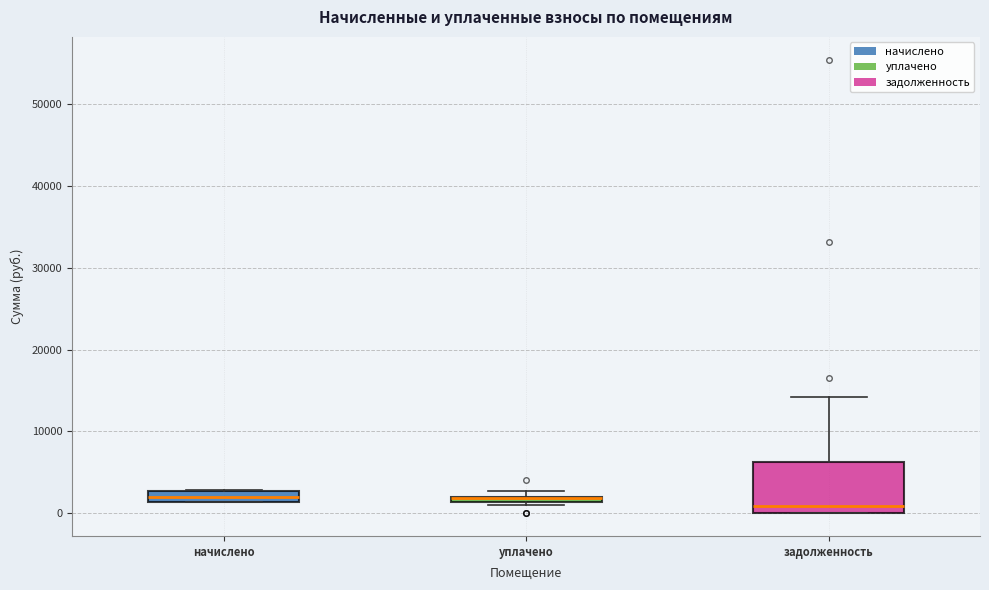

Where does the median line of the box for начислено sit on the y-axis? The values are not printed on the chart, so give them approximately, as read against the axis.

2000